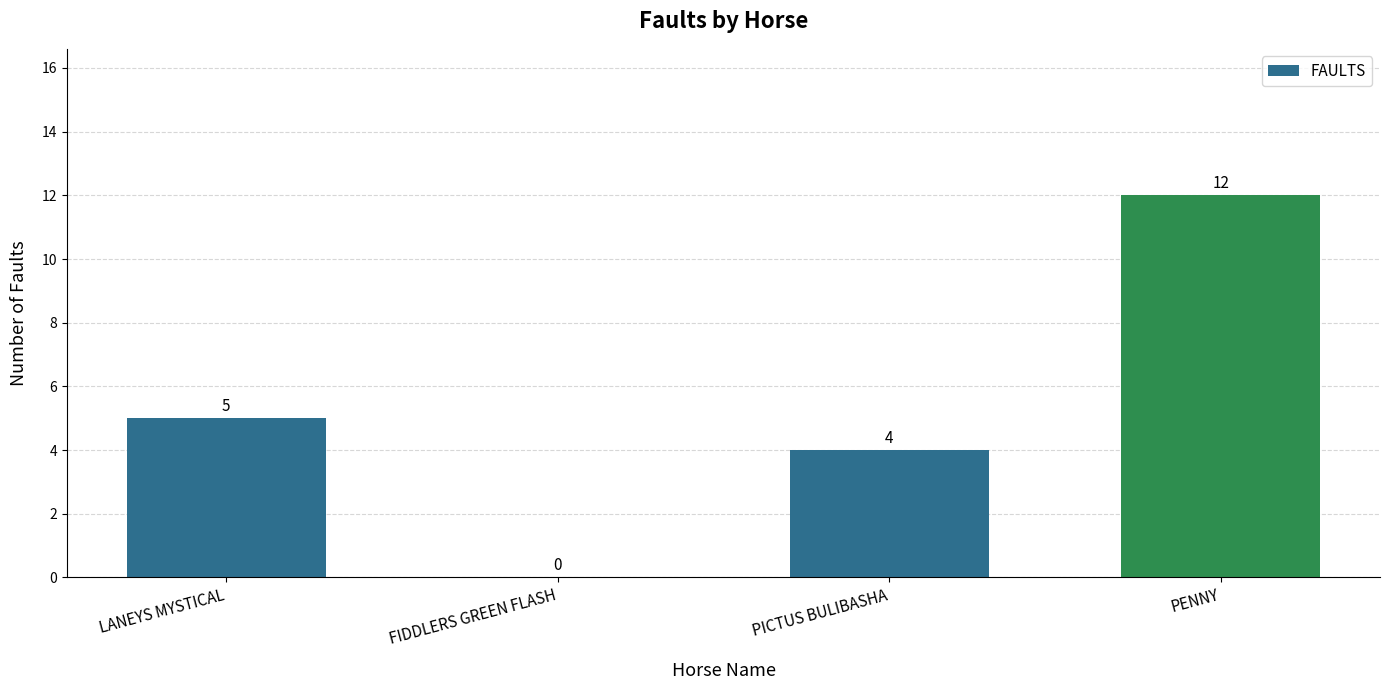

What is the approximate value at PICTUS BULIBASHA, to the nearest 5?

5